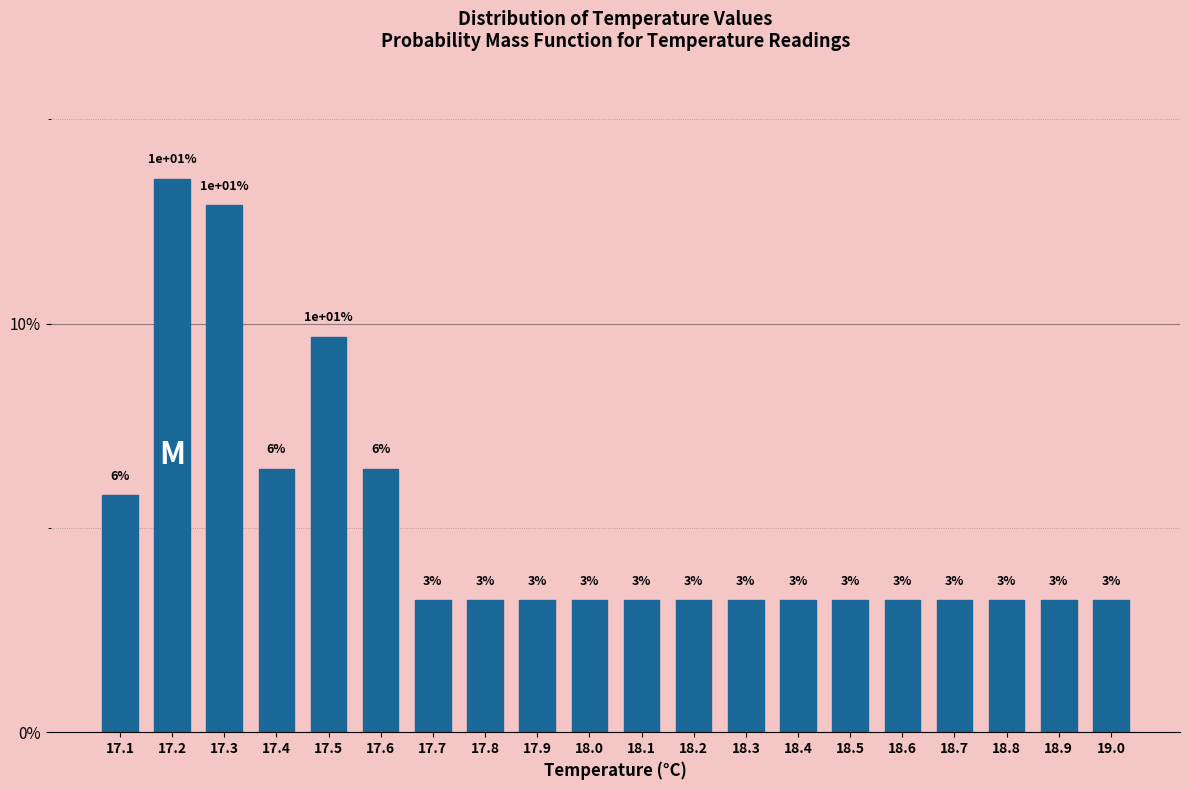

Does the chart contain any negative values?

No